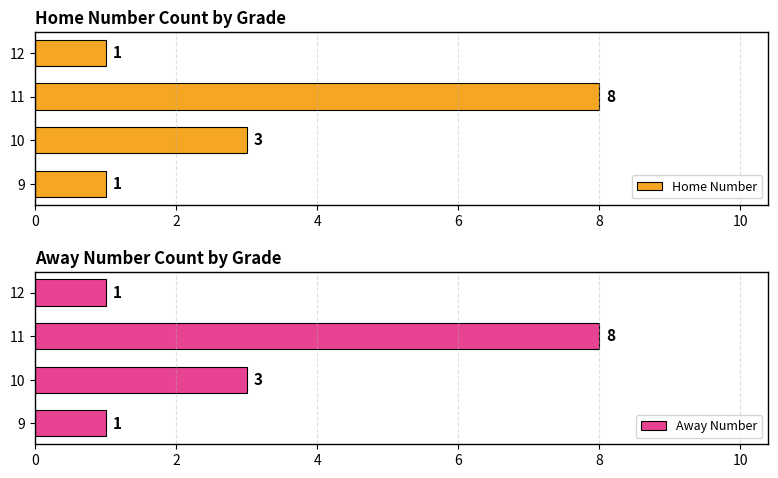

Read the Home Number value at 10.

3